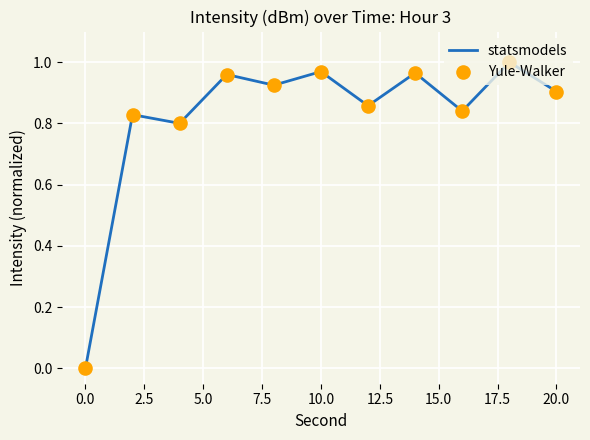

How many lines are shown in the chart?

1